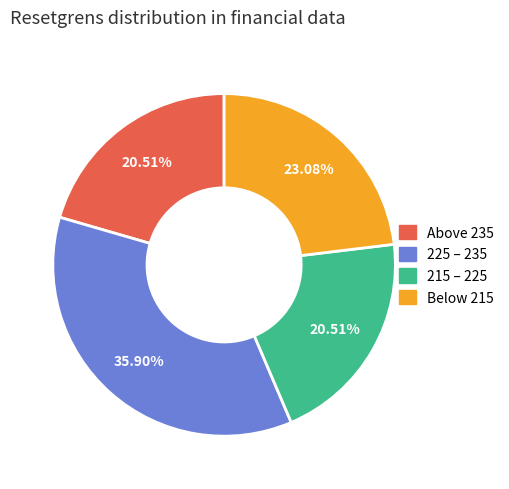

Is there a majority slice in this chart?

No